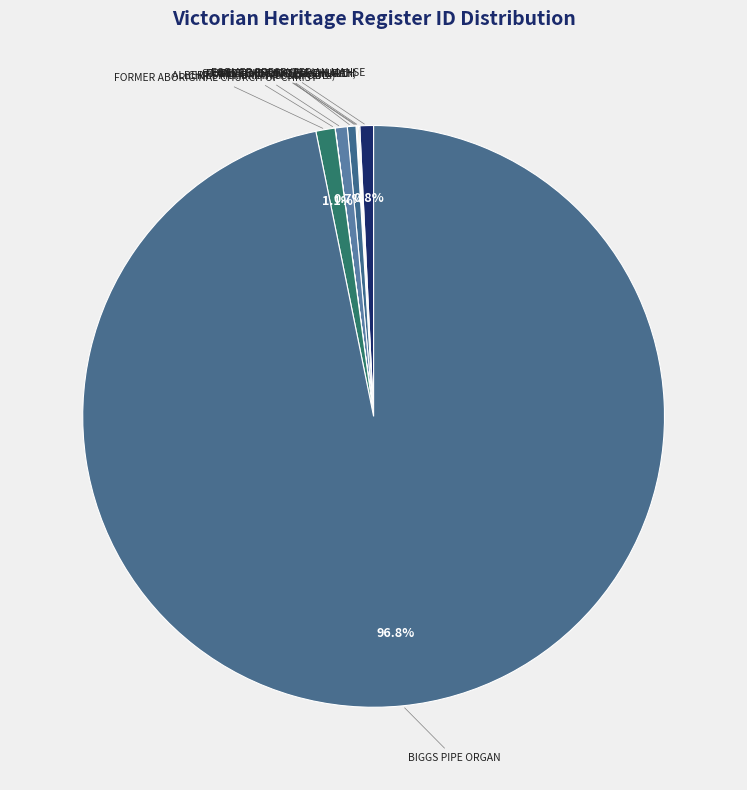

What is the majority slice?

BIGGS PIPE ORGAN